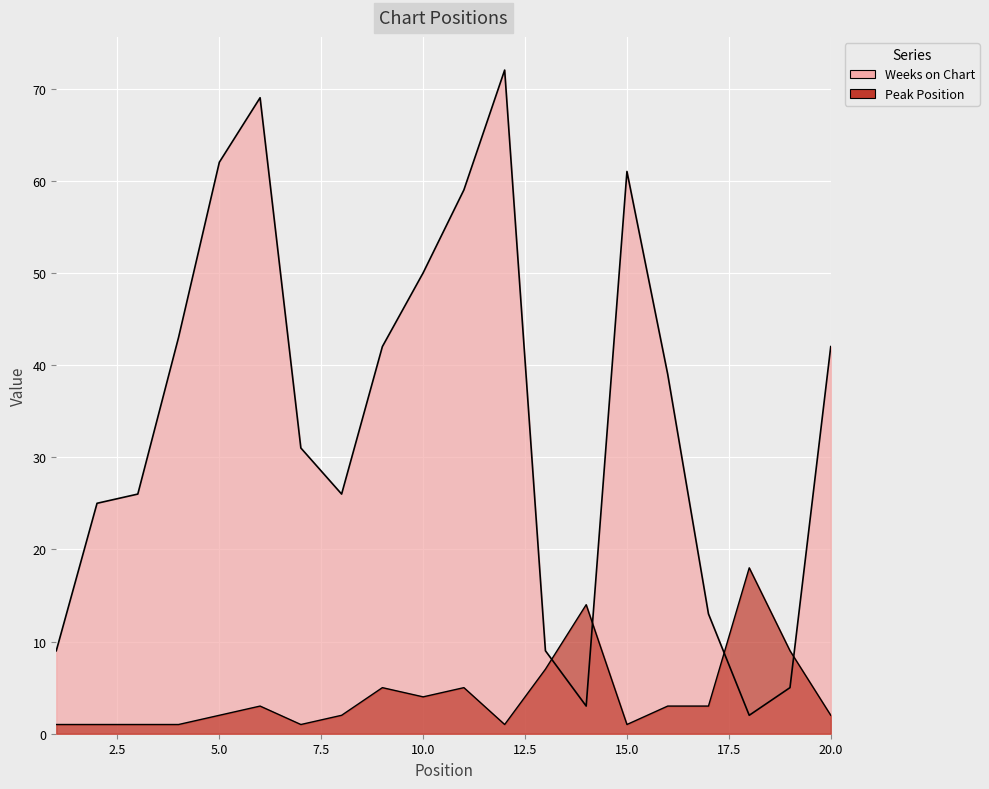

What is the maximum value for Peak Position?

18